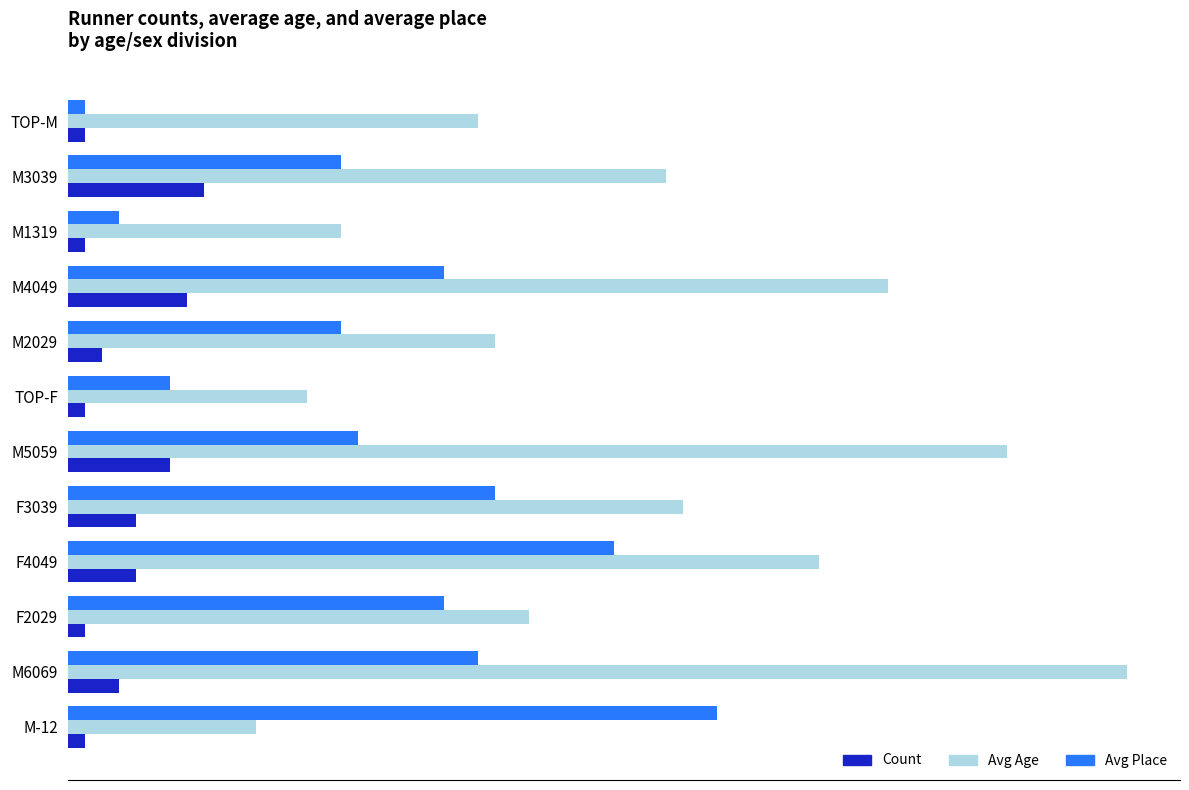

What are all the series names shown in the legend?

Count, Avg Age, Avg Place